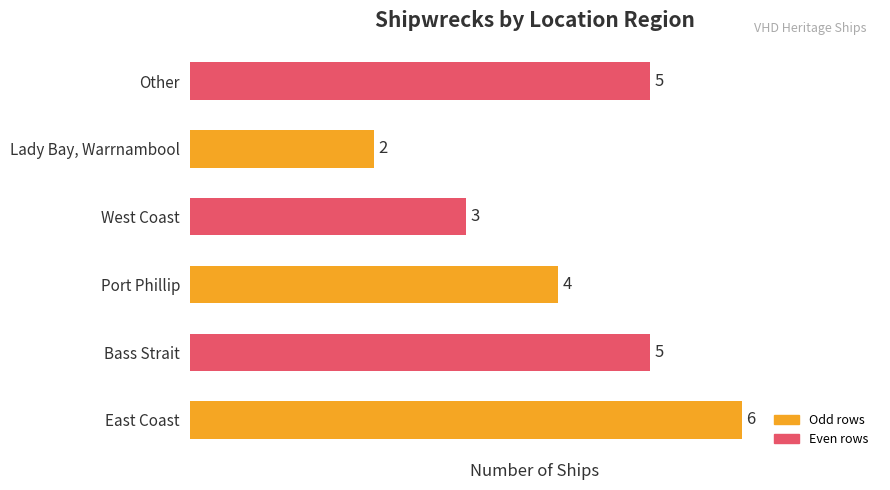

What is the sum of all values?

25